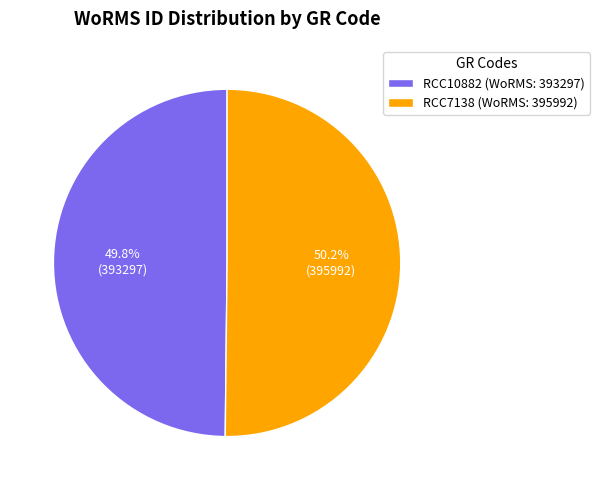

What percentage is the RCC10882 slice, to the nearest percent?

50%